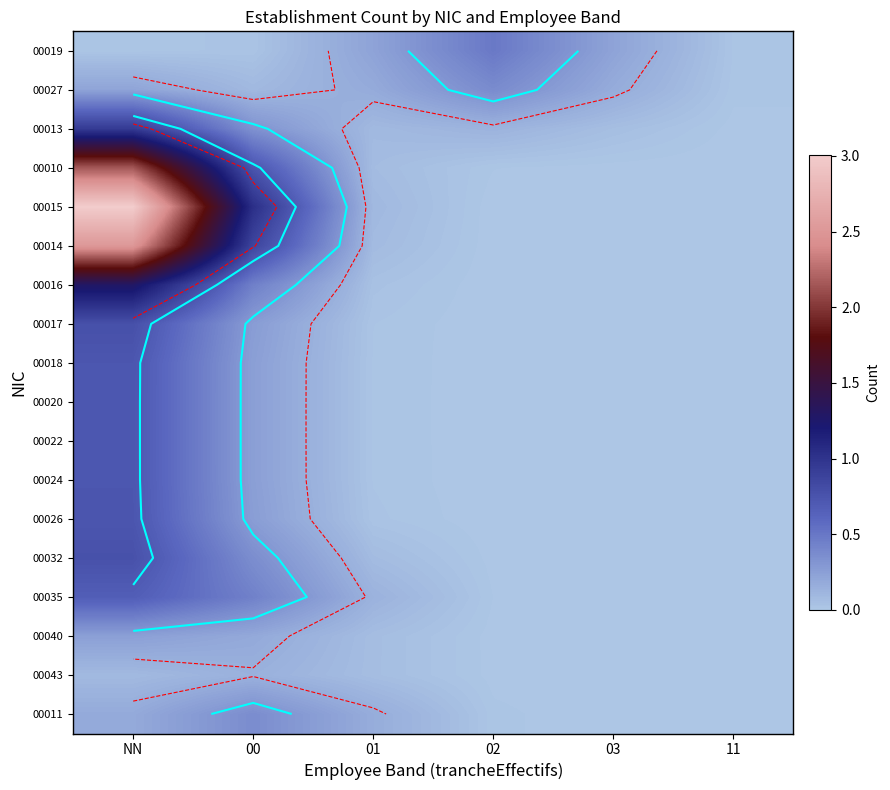

Is it true that 00013 equals 0.1 at 01?

False